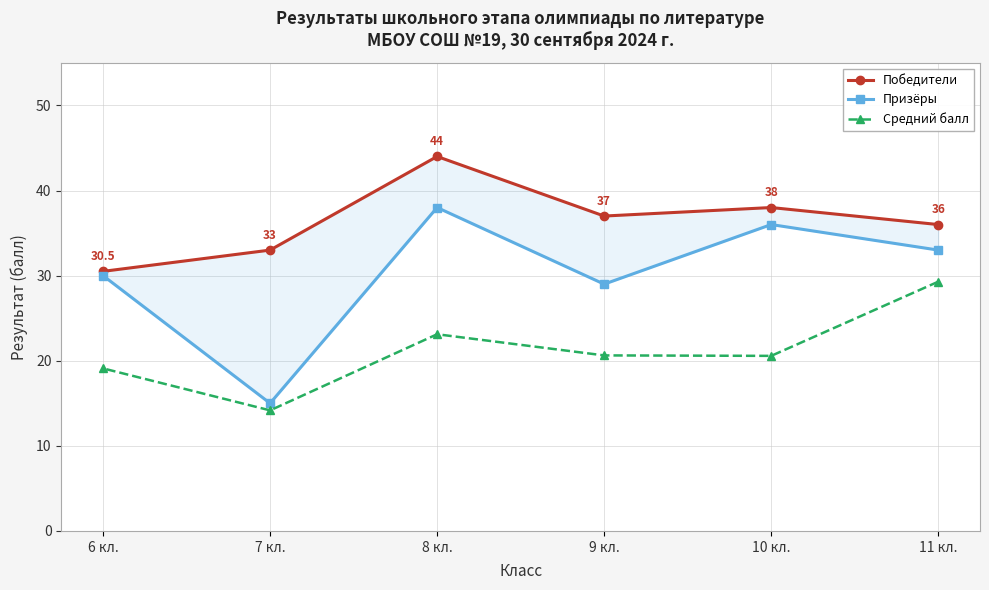

True or false: Средний балл and Победители cross at least once.

False